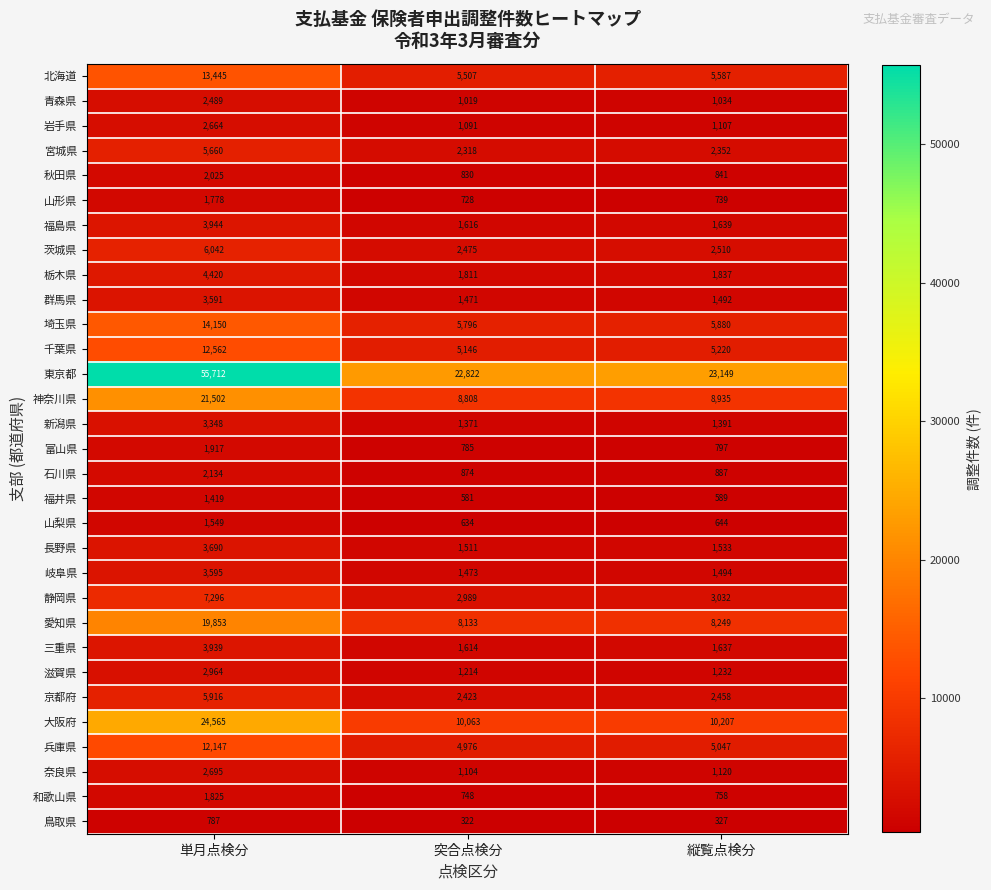

Which series has the largest range (max minus min)?

東京都